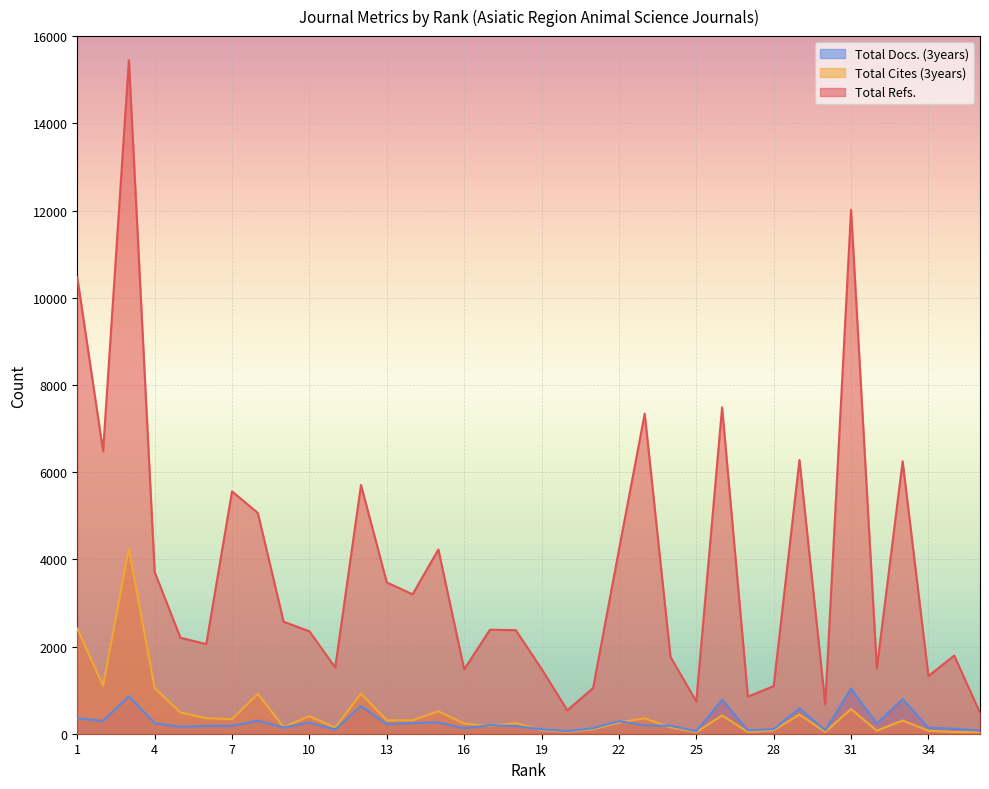

What are all the series names shown in the legend?

Total Docs. (3years), Total Cites (3years), Total Refs.